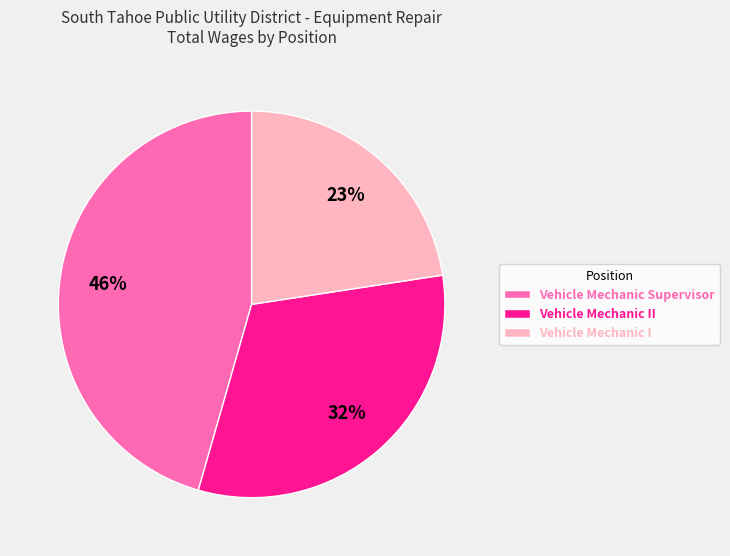

Between Vehicle Mechanic II and Vehicle Mechanic I, which is larger?

Vehicle Mechanic II